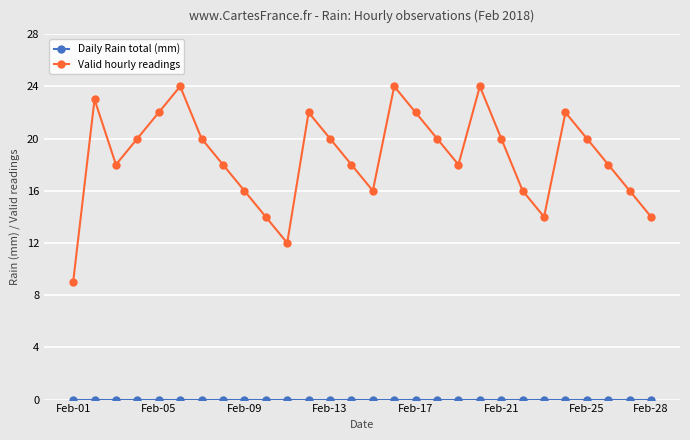

At how many categories does at least one series exceed 15?

23